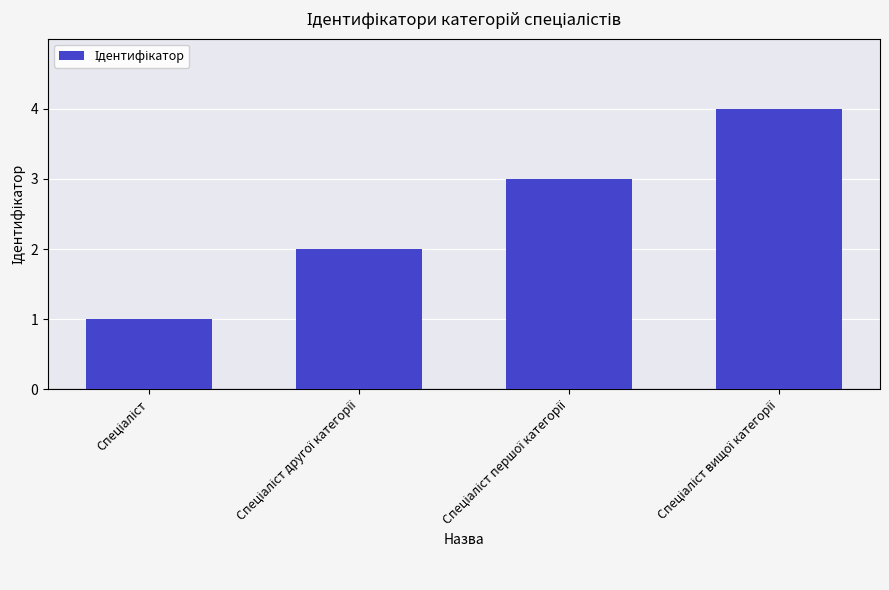

What is the sum of all values?

10